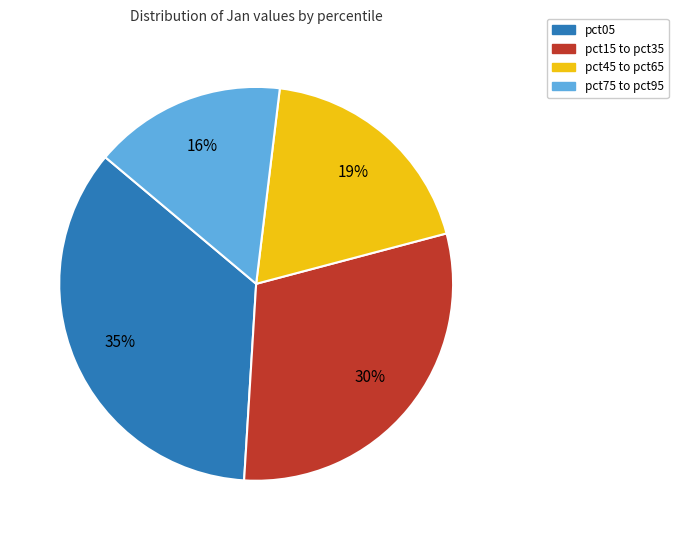

How many segments does this pie chart have?

4